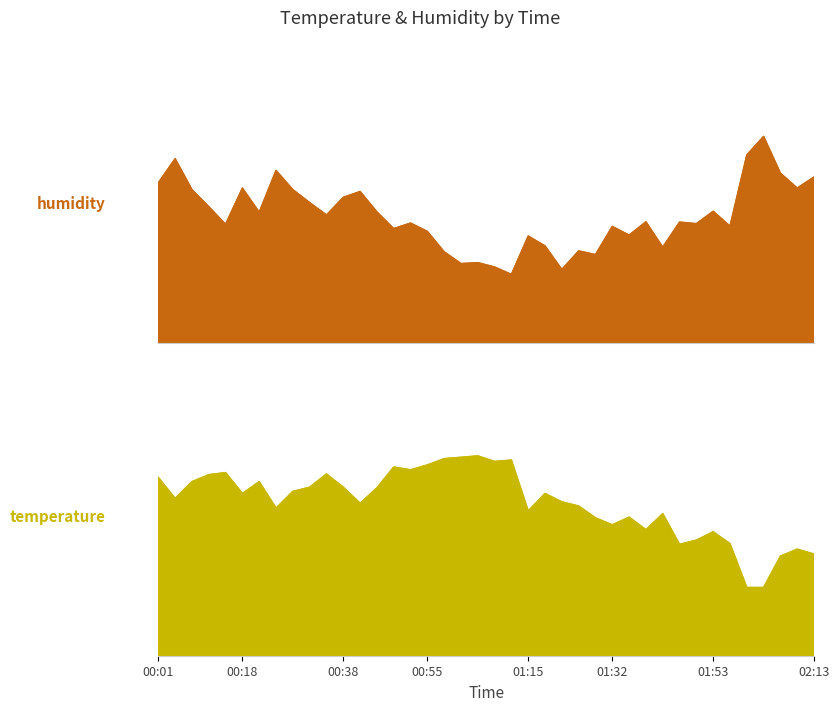

What is the difference between the maximum and minimum values in the temperature series?

1.9